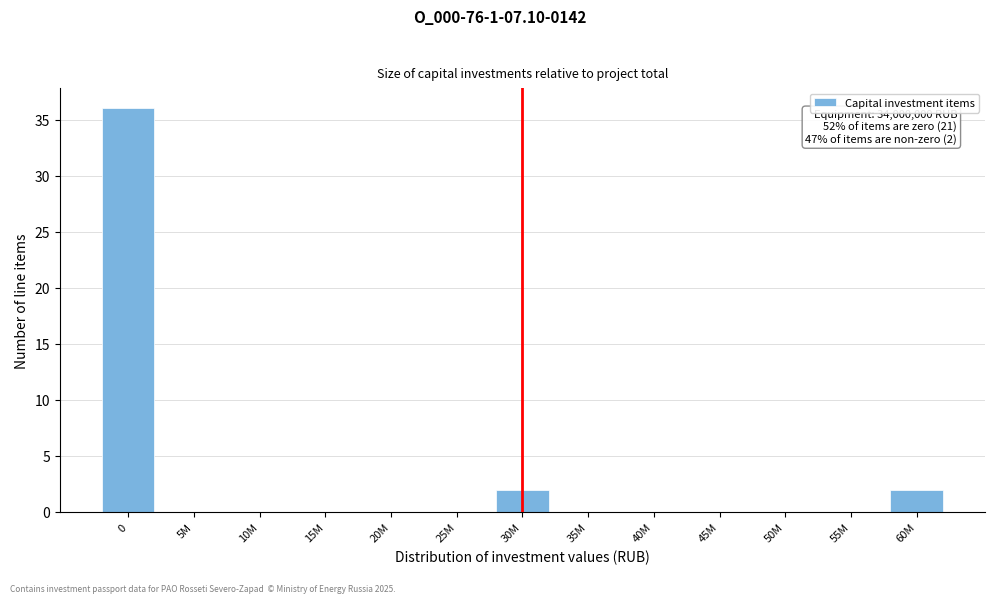

Reading right to left, extract all data points from this chart.

60M=2	55M=0	50M=0	45M=0	40M=0	35M=0	30M=2	25M=0	20M=0	15M=0	10M=0	5M=0	0=36